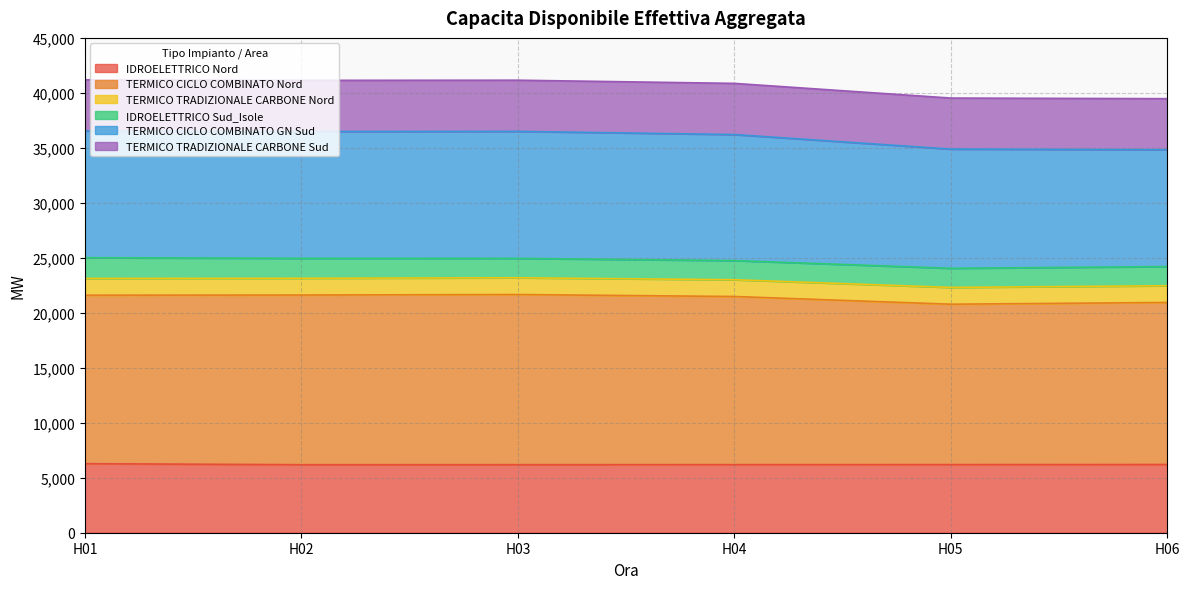

Does the chart display data point markers on the line(s)?

No